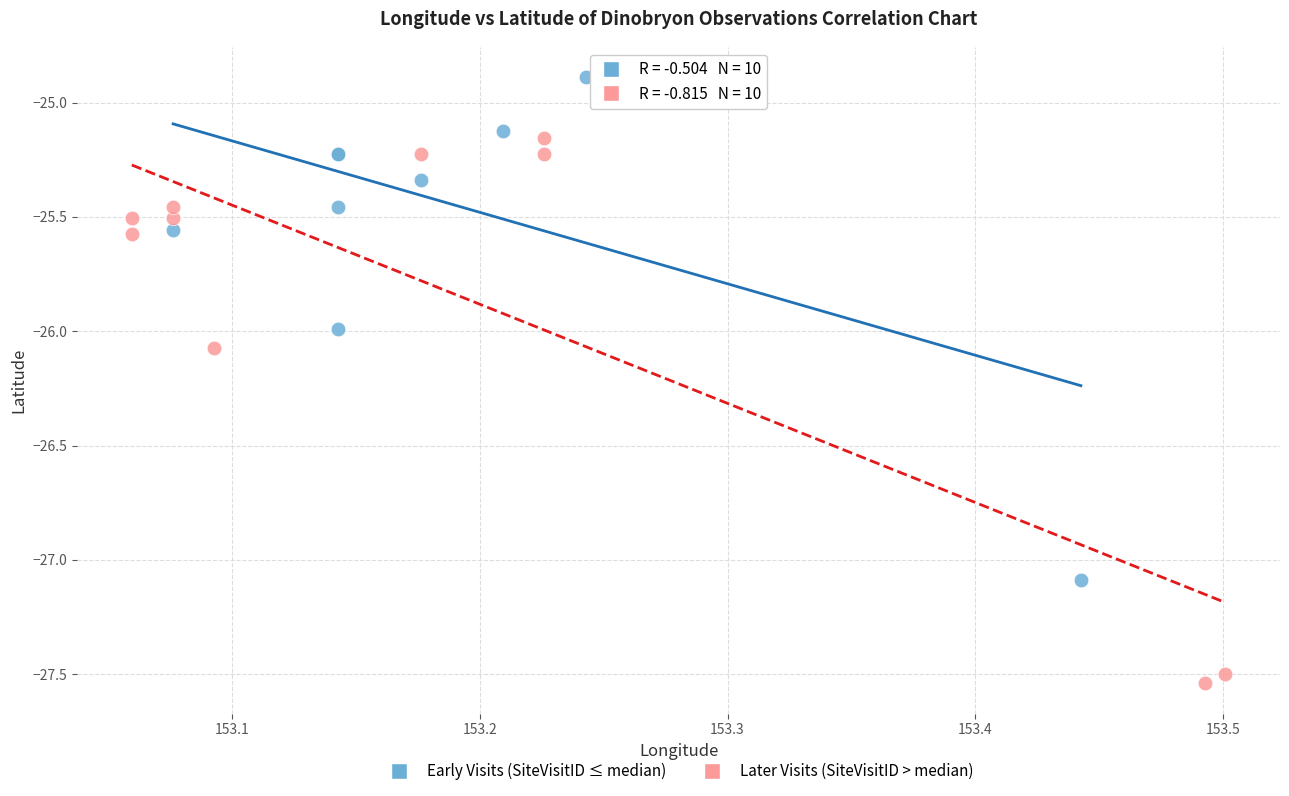

What are all the series names shown in the legend?

Early Visits (SiteVisitID ≤ median), Later Visits (SiteVisitID > median)